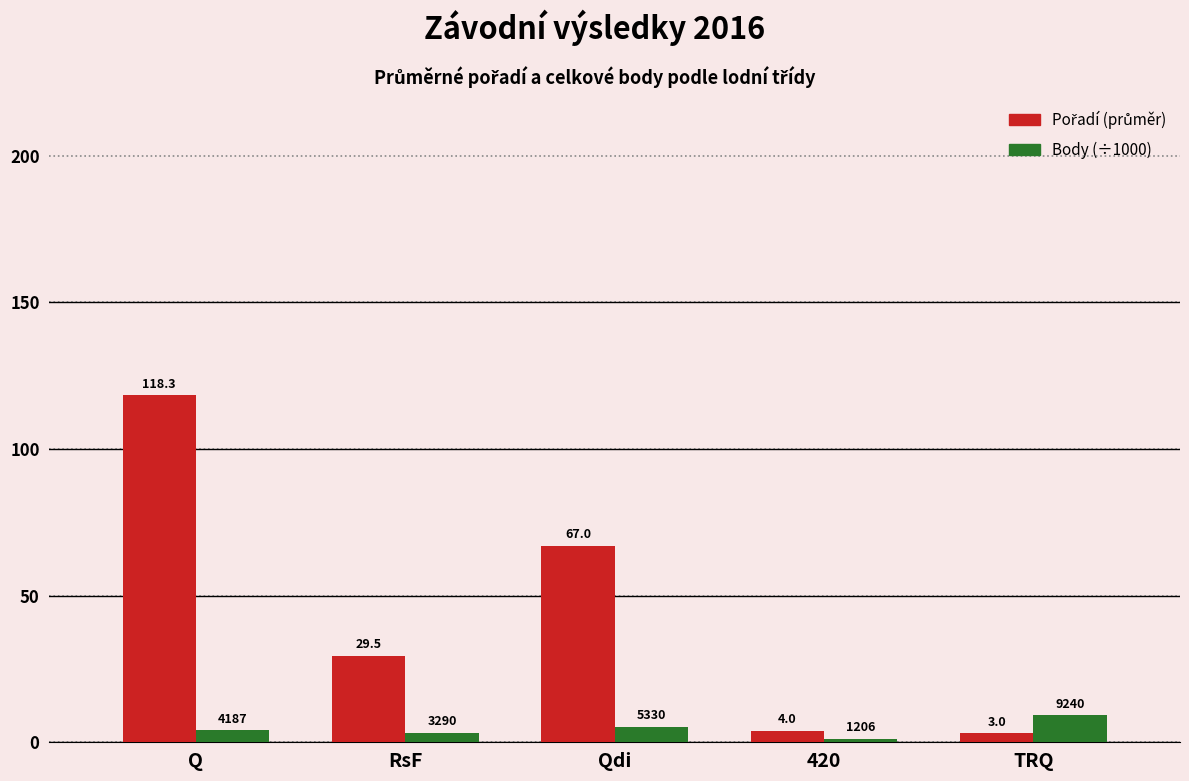

What is the smallest value displayed?

1.2